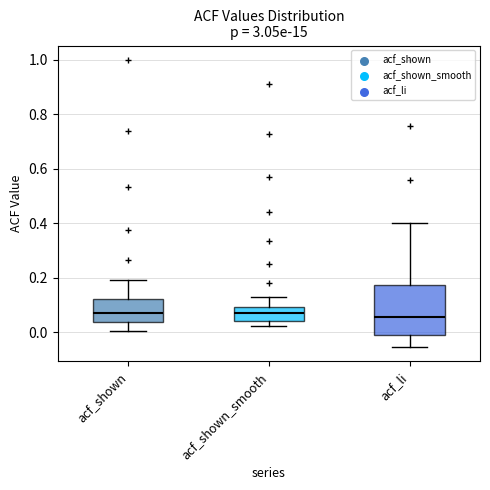

Reading left to right, transcribe this box plot: for each box, give where its median line is, the range the box spans, and where its two whiskers end, as read against the y-axis. The values are not printed on the chart, so give them approximately, as read against the axis.

acf_shown: median 0.08, box 0.04 to 0.12, whiskers 0.00 to 0.20
acf_shown_smooth: median 0.08, box 0.04 to 0.10, whiskers 0.02 to 0.14
acf_li: median 0.06, box 0.00 to 0.18, whiskers -0.06 to 0.40